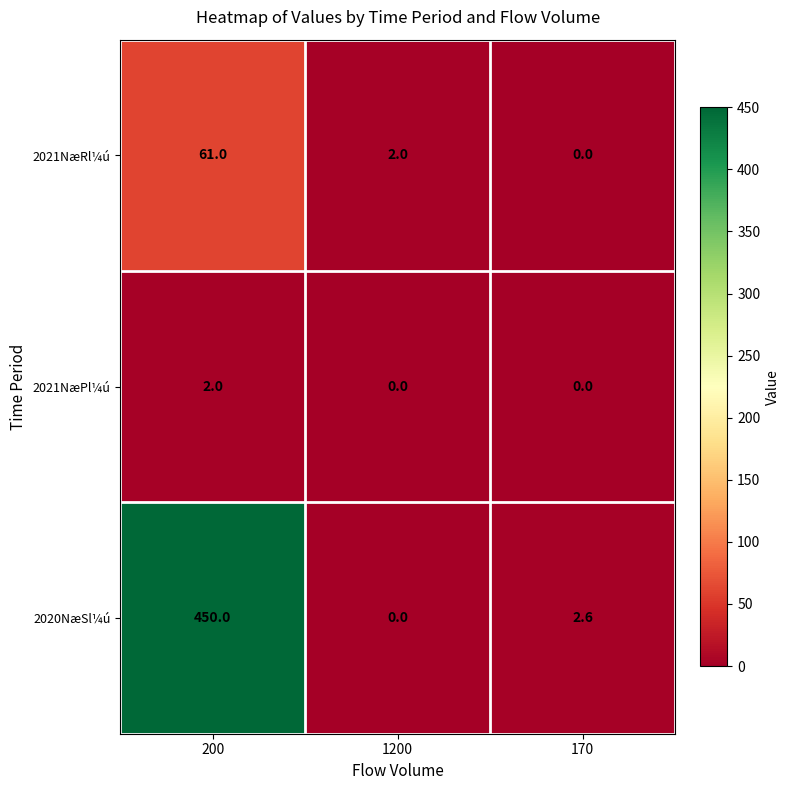

Which series has the largest range (max minus min)?

2020NæSl¼ú